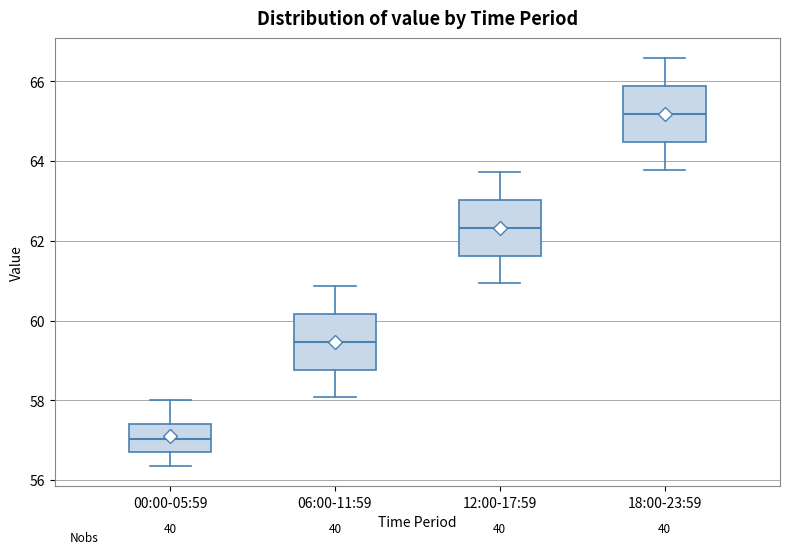

Where is the upper edge of the box for 00:00-05:59 on the y-axis? The values are not printed on the chart, so give them approximately, as read against the axis.

57.4